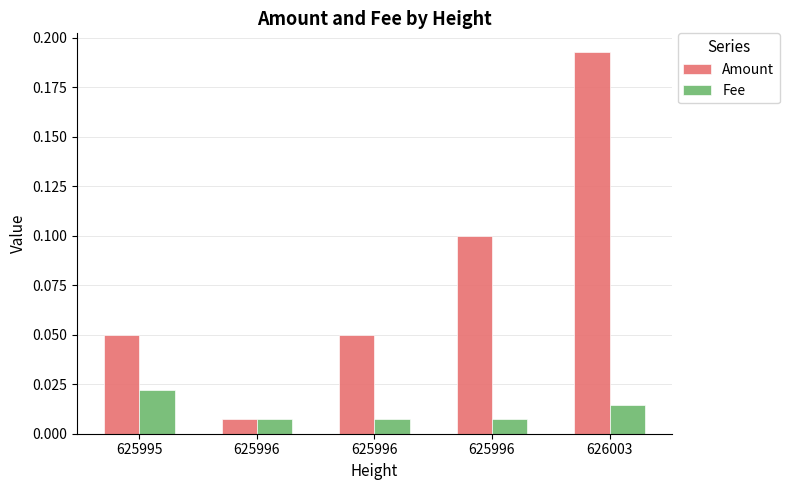

Between 625995 and 626003, which series saw the biggest shift?

Amount